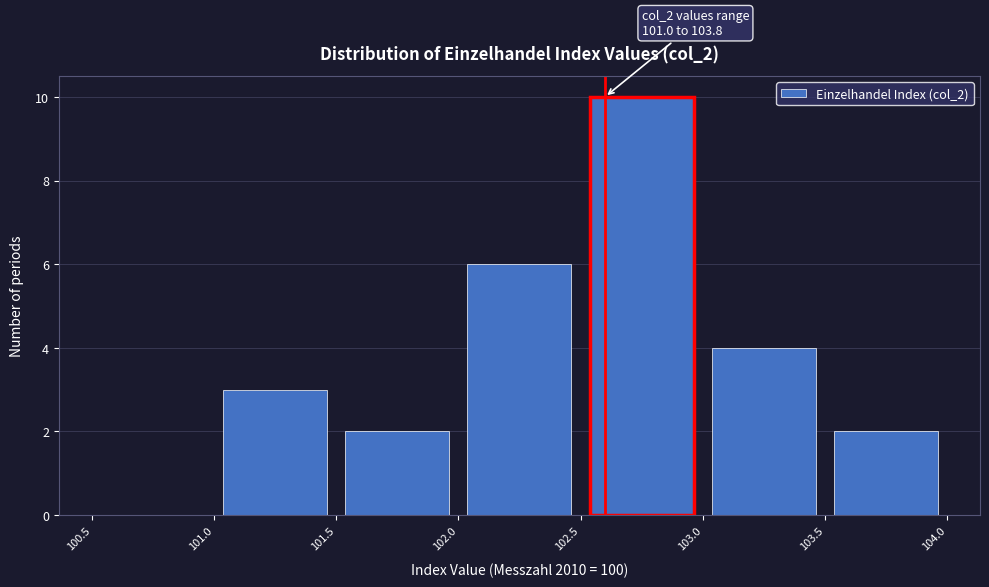

Which range on the x-axis has the tallest bar?

102.5 to 103.0